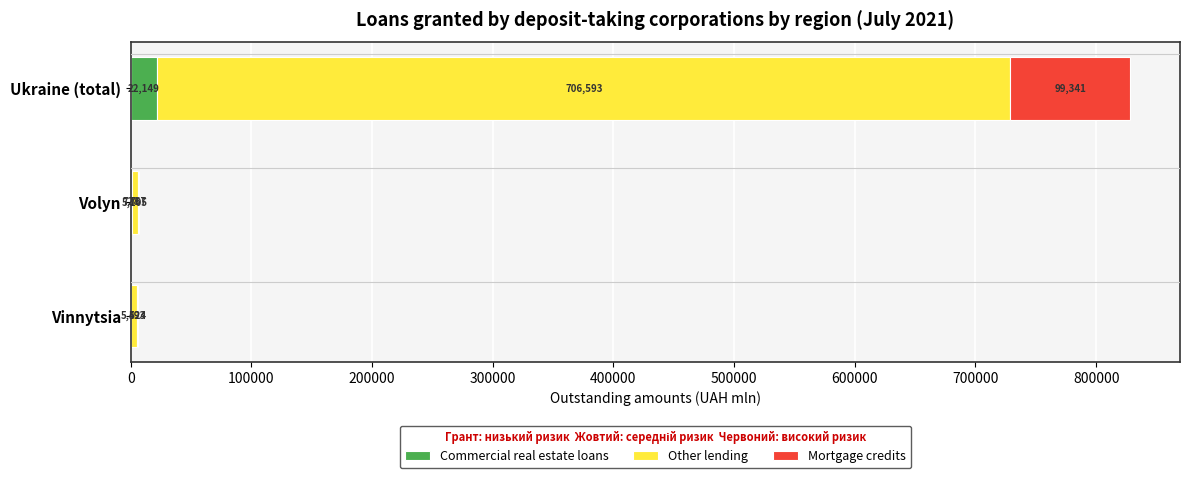

At which label does Commercial real estate loans reach its peak?

Ukraine (total)